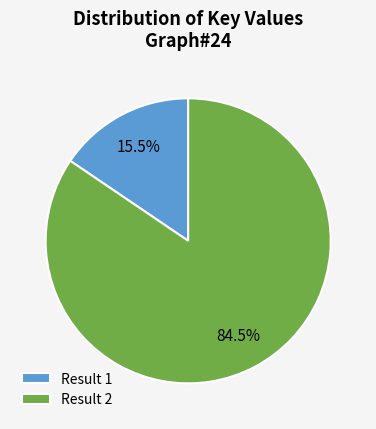

Which category accounts for the majority?

Result 2